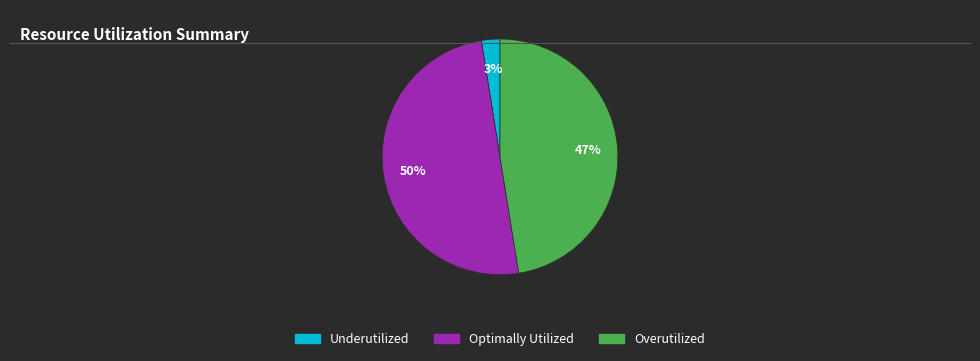

What percentage is the Optimally Utilized slice, to the nearest percent?

50%